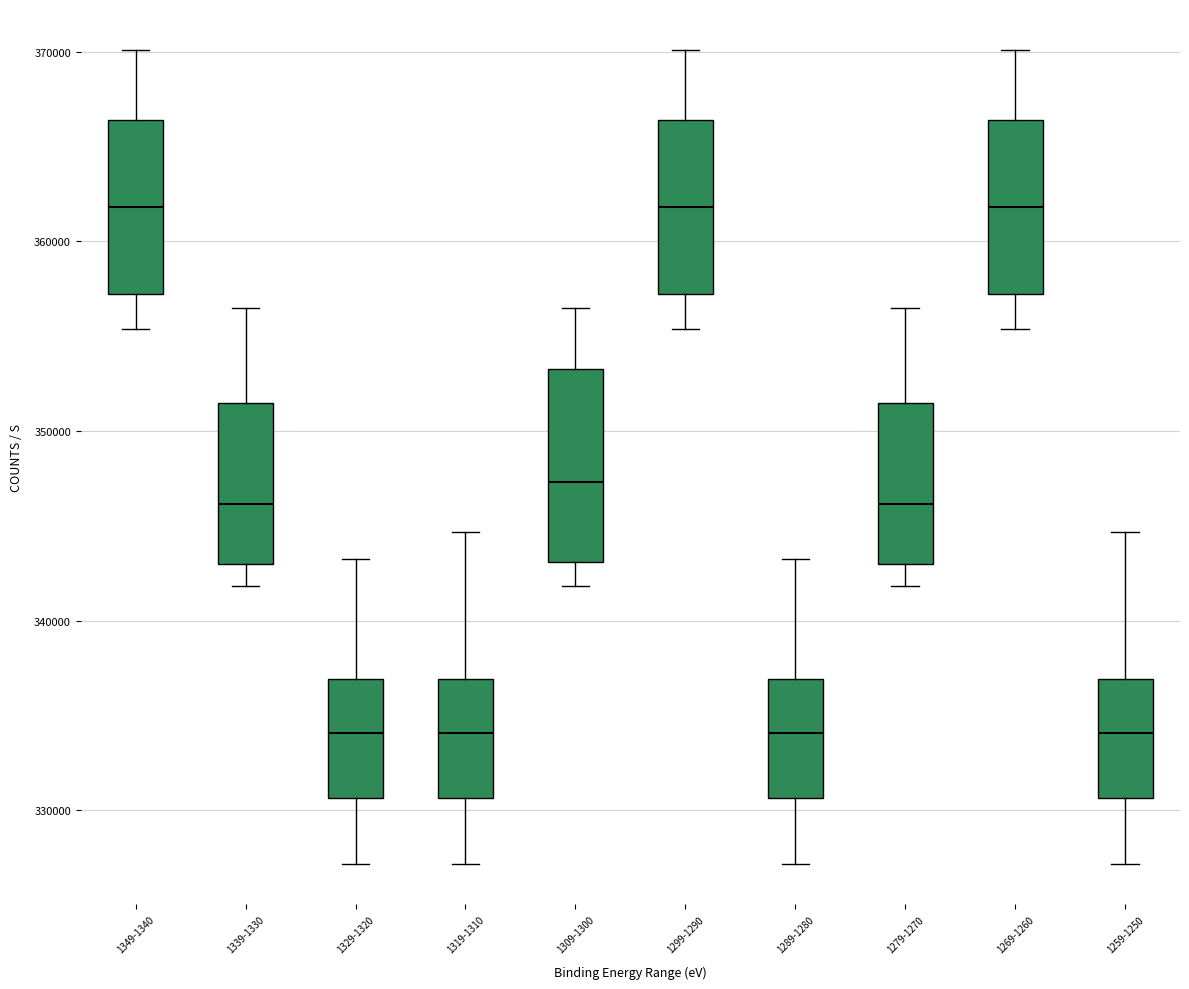

Where is the upper edge of the box for 1349-1340 on the y-axis? The values are not printed on the chart, so give them approximately, as read against the axis.

366000